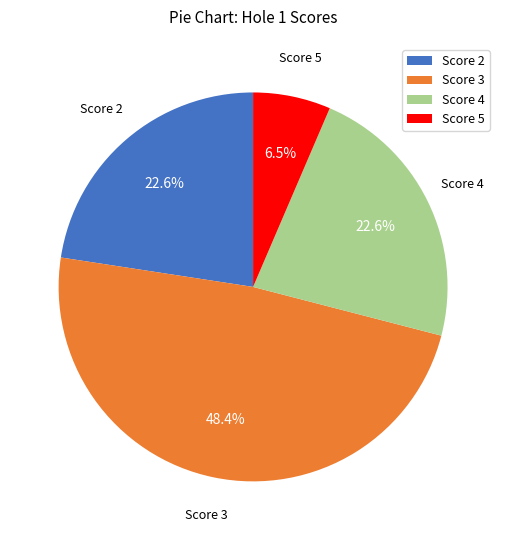

What is the ratio of the value at Score 5 to the value at Score 4?

0.3